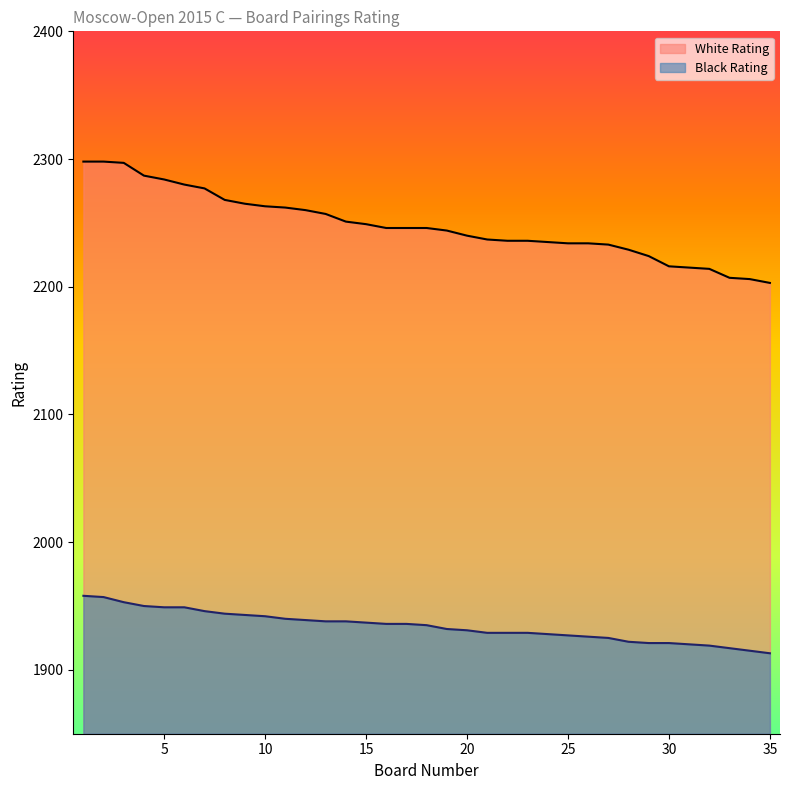

How many data points does each series have?

35